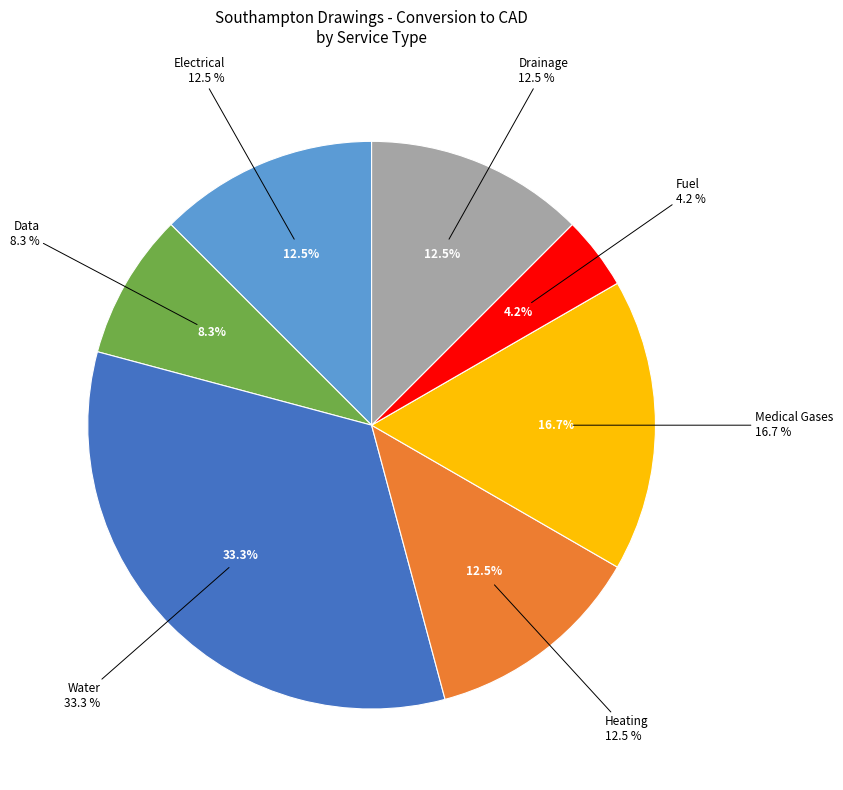

The Water slice represents 41% of the pie. True or false?

False